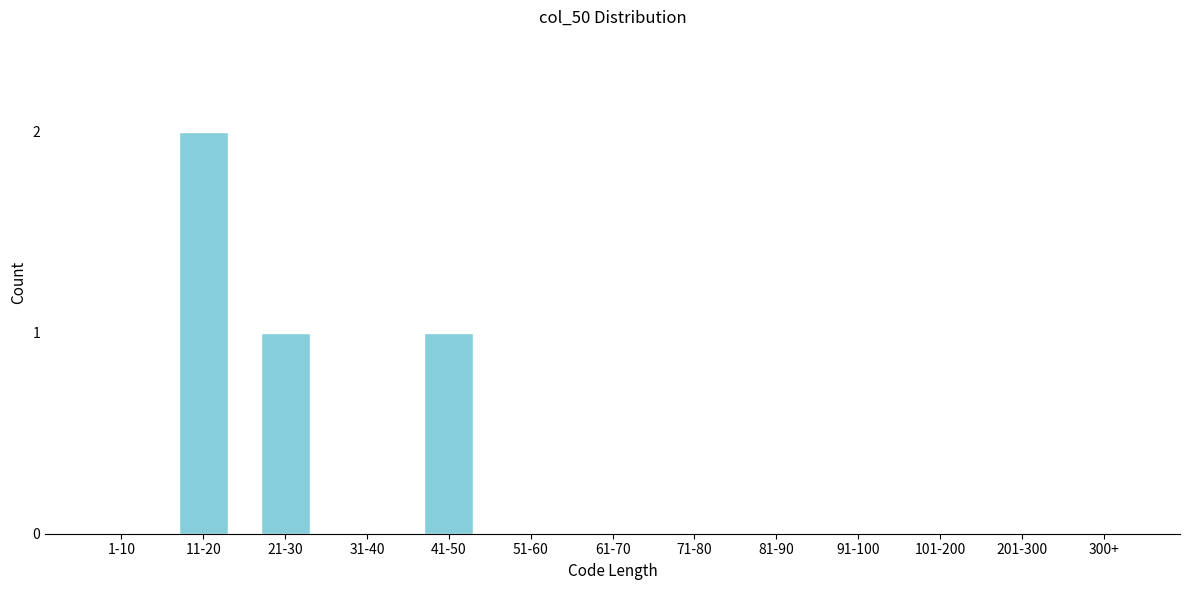

Reading right to left, transcribe all the data shown in this chart.

300+=0	201-300=0	101-200=0	91-100=0	81-90=0	71-80=0	61-70=0	51-60=0	41-50=1	31-40=0	21-30=1	11-20=2	1-10=0